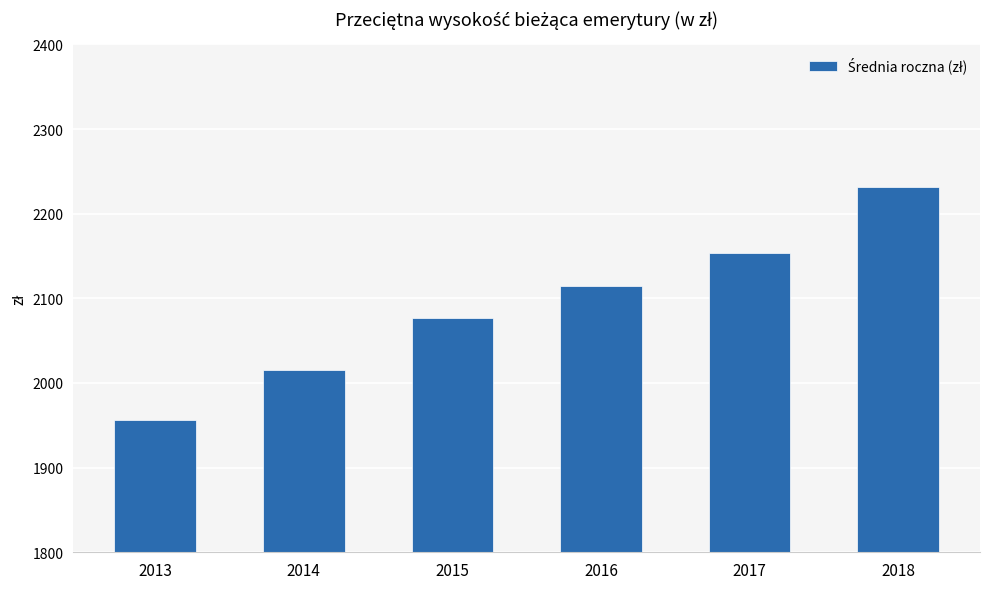

The value at 2017 is 2153.3. True or false?

True